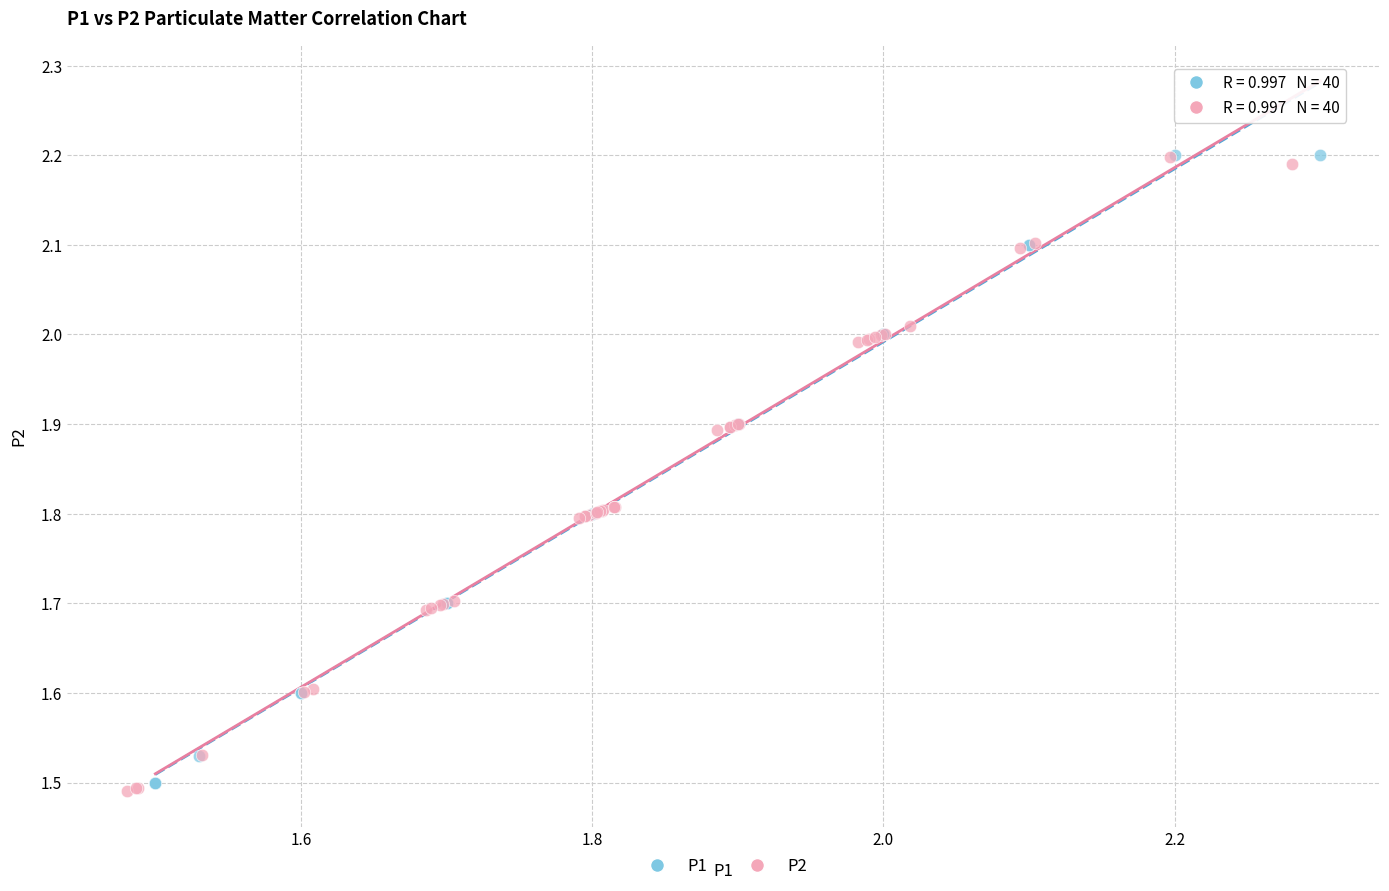

Which series has the largest Y range (max minus min)?

P2